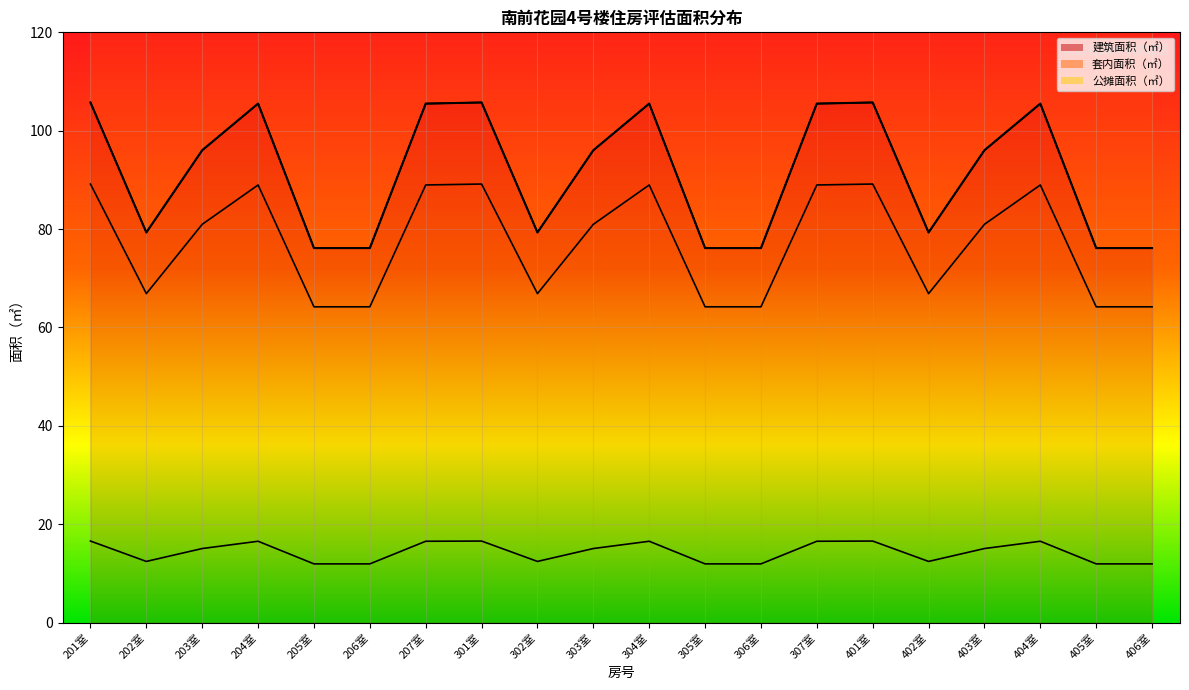

Is this an area chart (filled region under the line)?

No